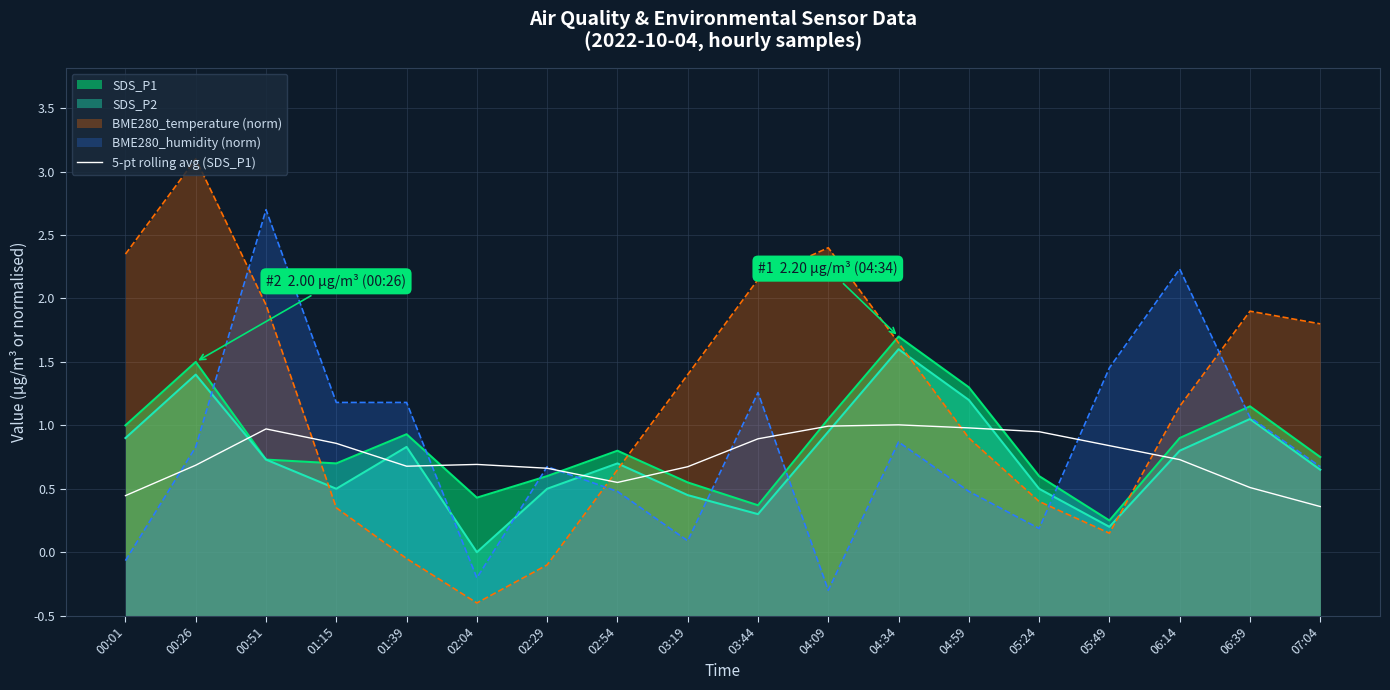

How many interior local valleys (lower than both neighbors) does the data have?

2